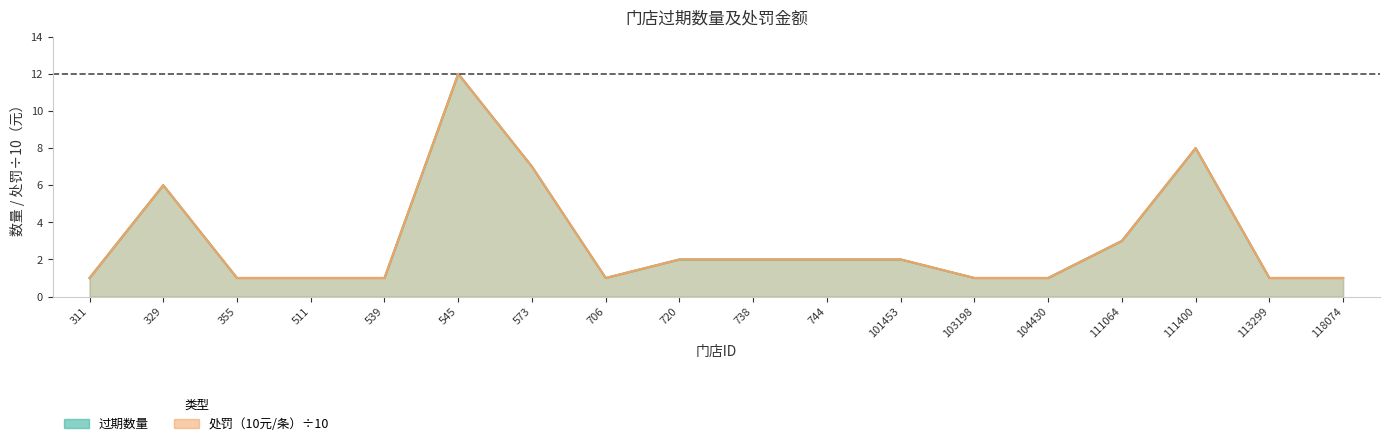

Which series has the largest total across all categories?

过期数量